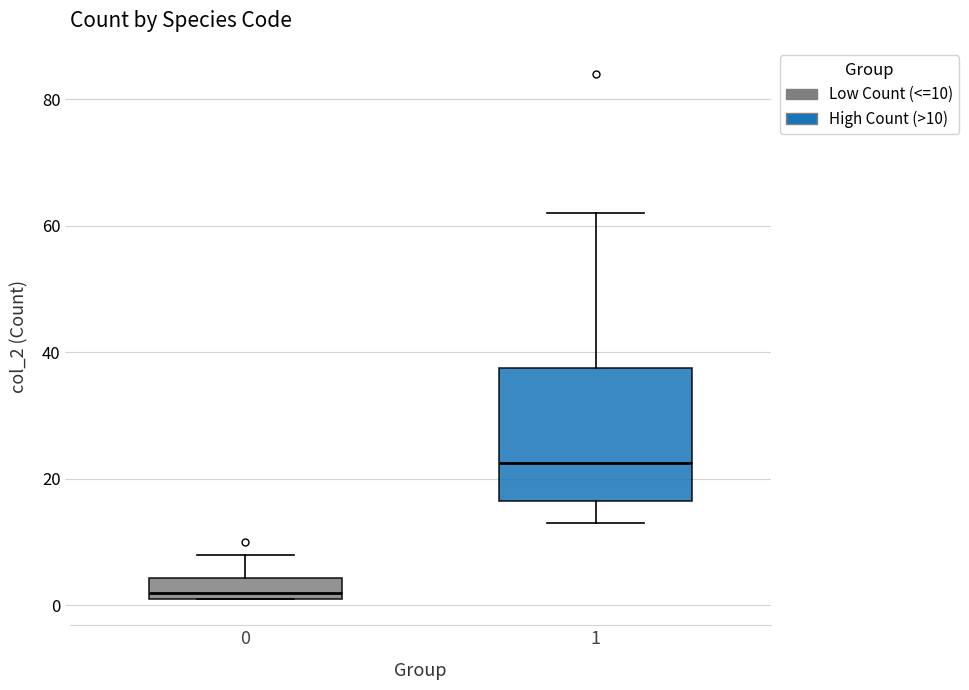

Where does the upper whisker of the box at x = 0 end on the y-axis? The values are not printed on the chart, so give them approximately, as read against the axis.

8